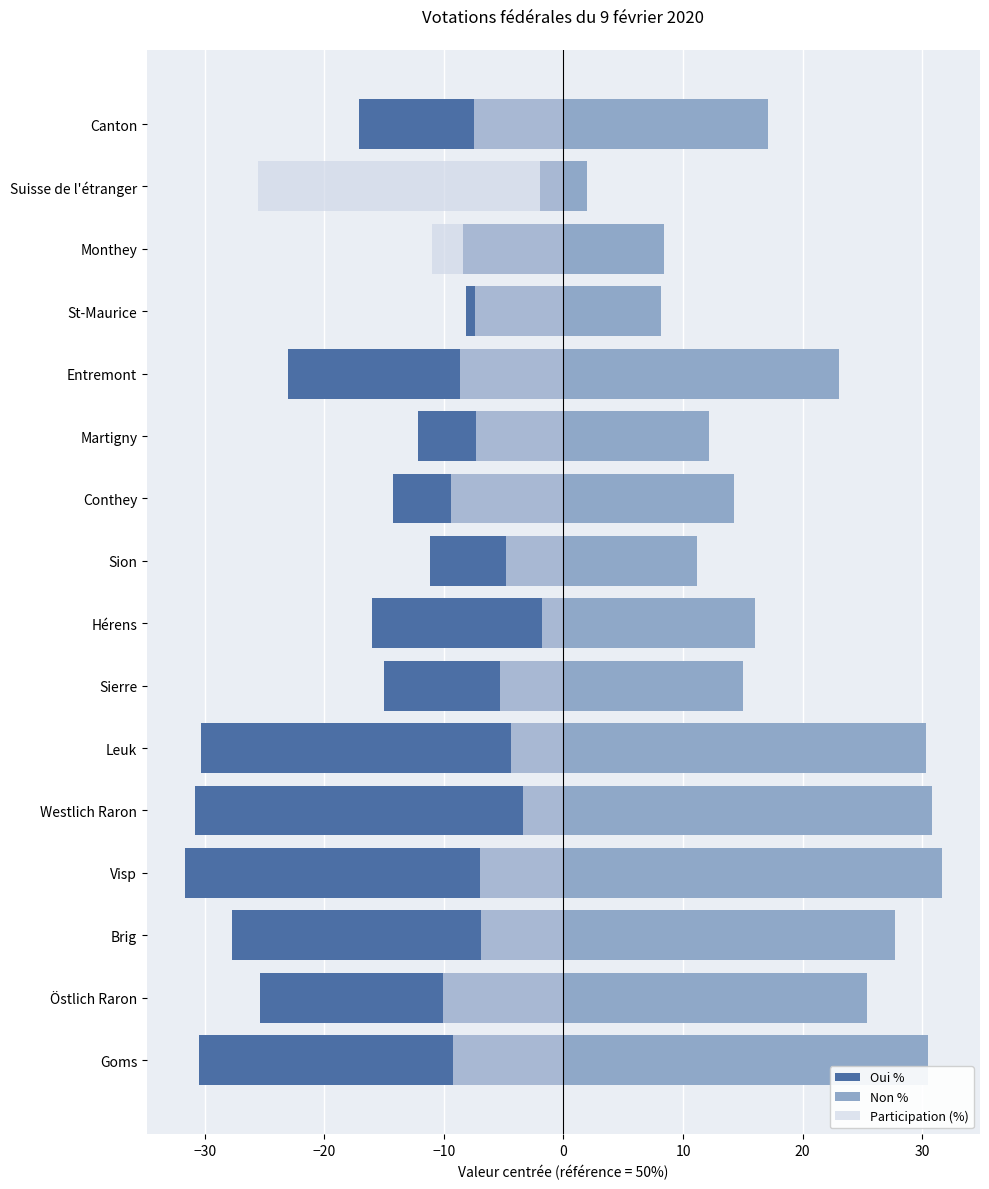

Between Westlich Raron and Leuk, which series saw the biggest shift?

Participation (%)